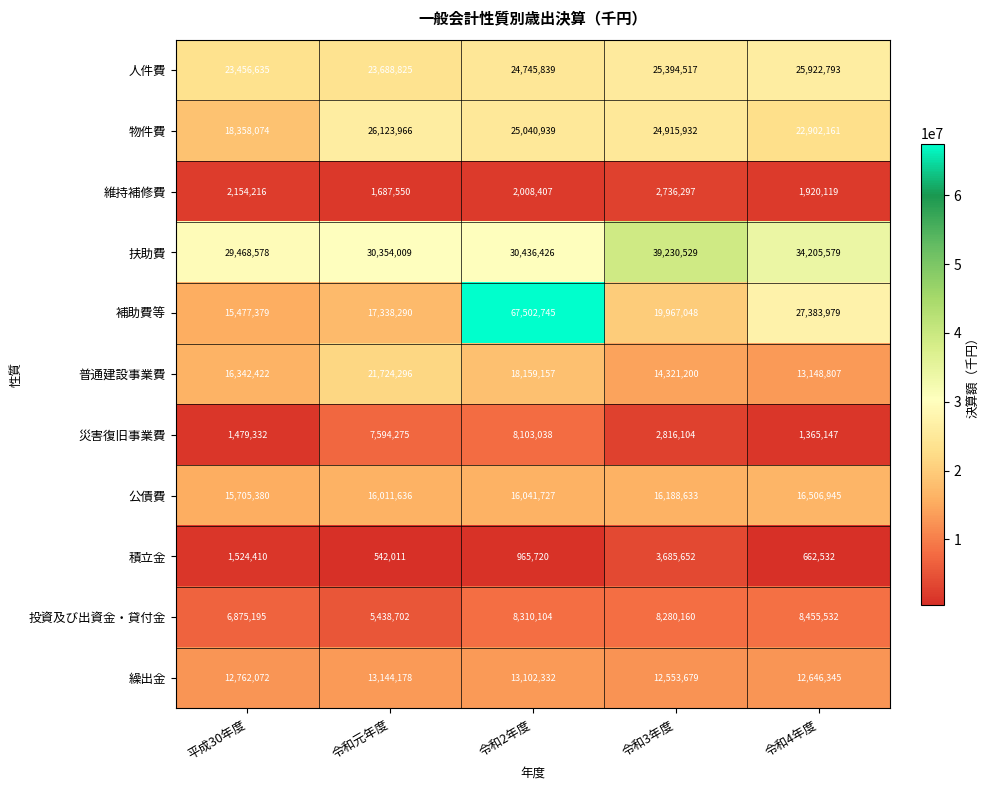

Is it true that 投資及び出資金・貸付金 equals 6875195 at 平成30年度?

True